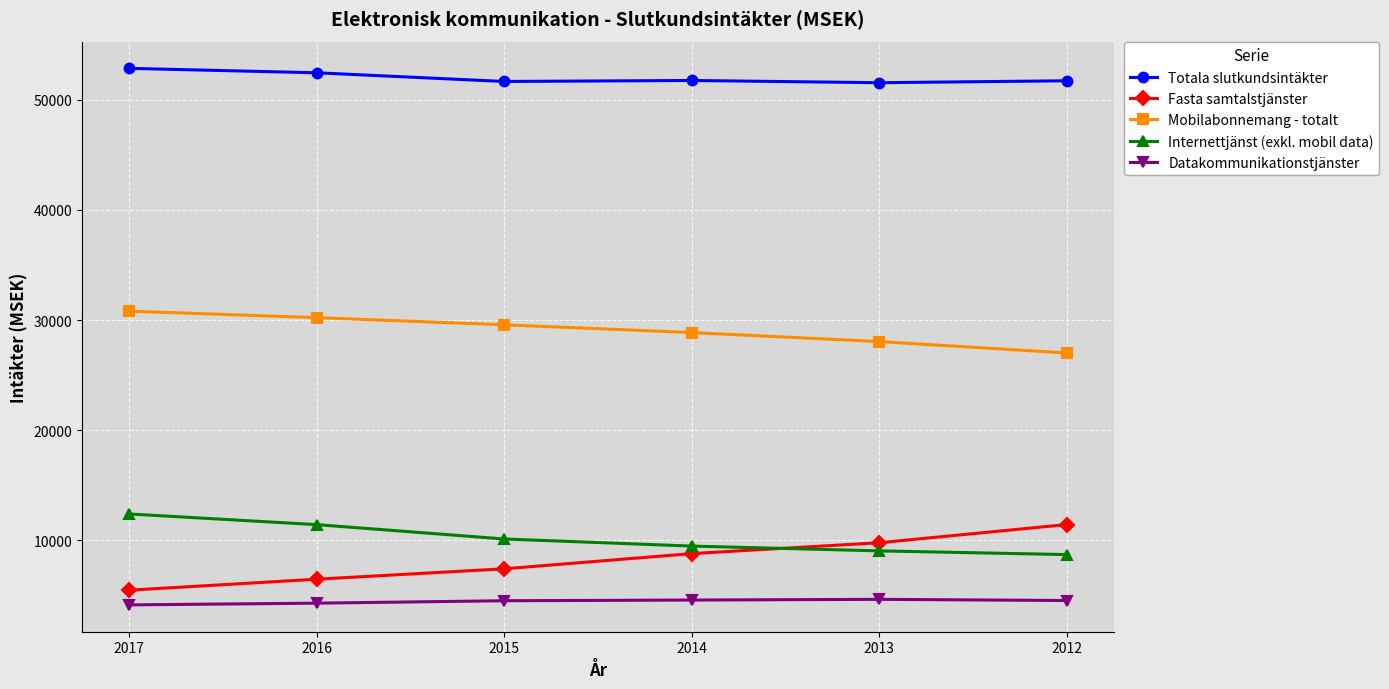

What is the value of the Datakommunikationstjänster point at the 3rd from the left?

4527.5